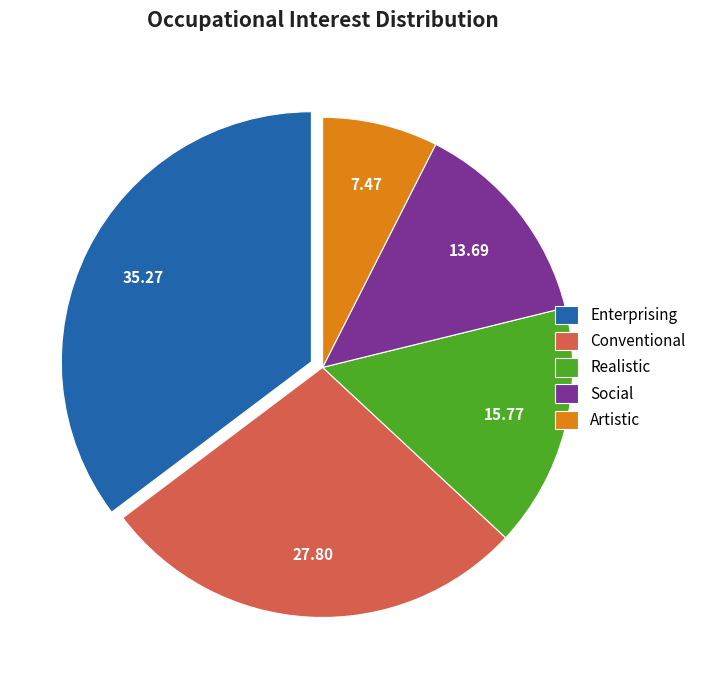

Which has a higher value, Enterprising or Artistic?

Enterprising